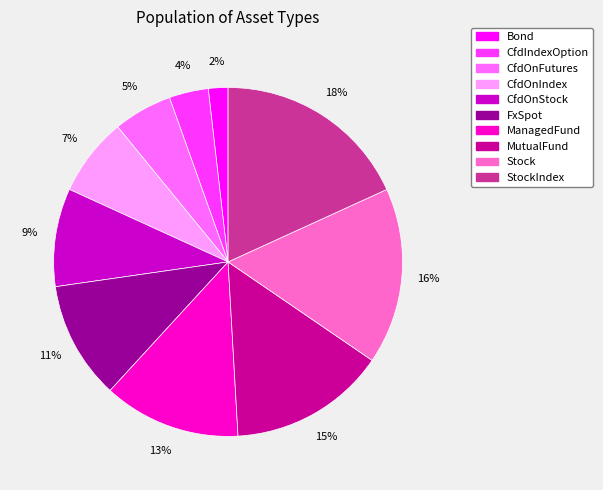

How many segments does this pie chart have?

10